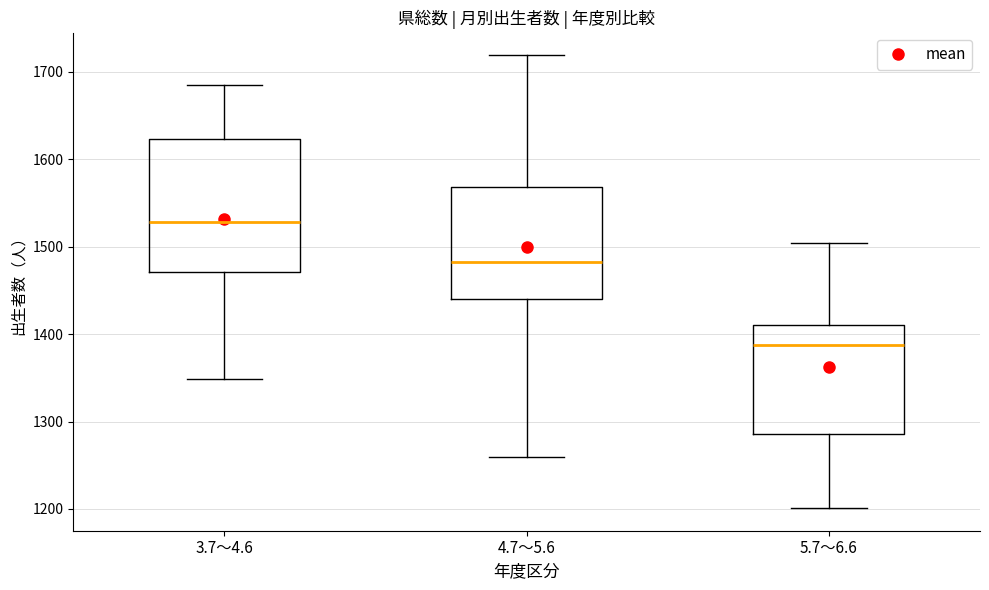

Reading left to right, read every box against the y-axis: the position of its median line, the range the box covers, and the ends of its whiskers. The values are not printed on the chart, so give them approximately, as read against the axis.

3.7～4.6: median 1530, box 1470 to 1620, whiskers 1350 to 1690
4.7～5.6: median 1480, box 1440 to 1570, whiskers 1260 to 1720
5.7～6.6: median 1390, box 1290 to 1410, whiskers 1200 to 1500